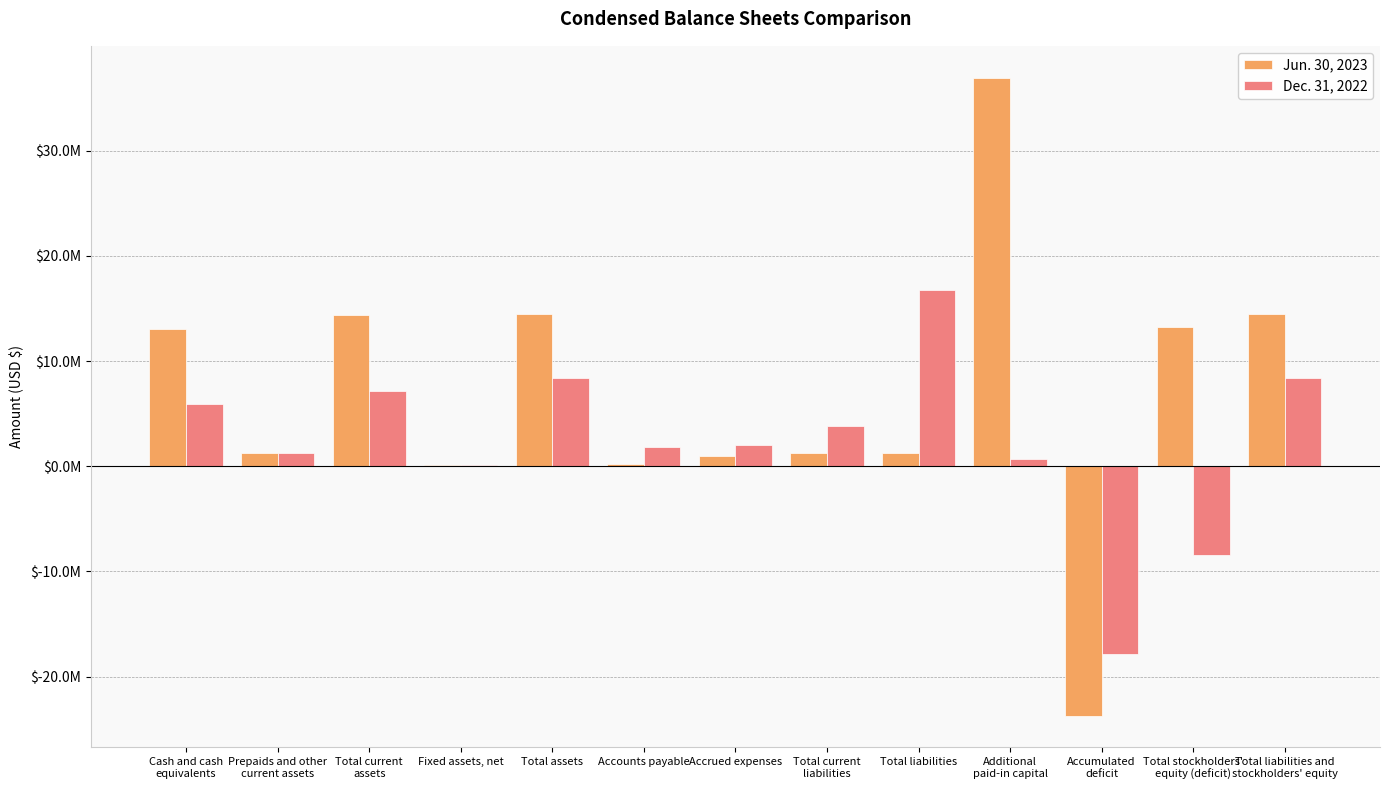

What are all the series names shown in the legend?

Jun. 30, 2023, Dec. 31, 2022